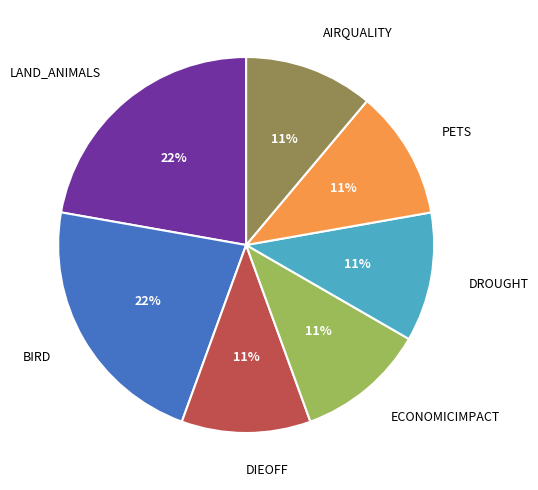

Is the sum of ECONOMICIMPACT and PETS greater than half?

No